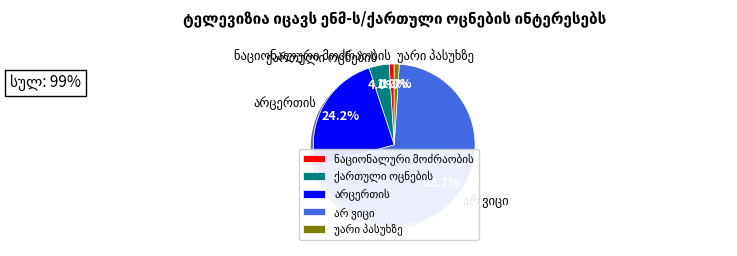

Does any single category account for the majority?

Yes